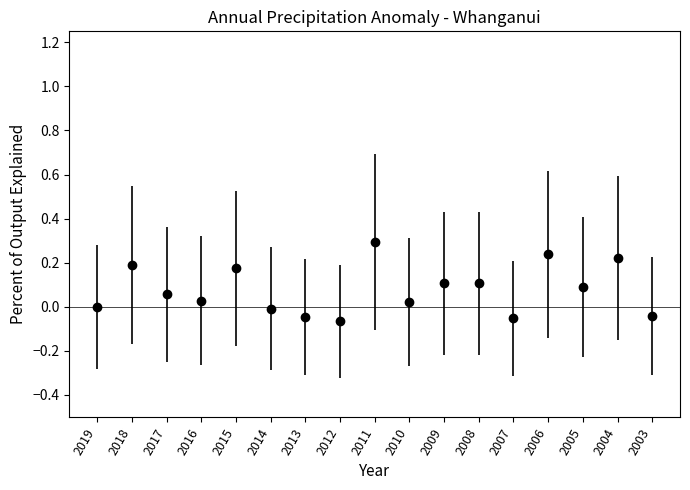

Which category has the highest value across all series?

2011